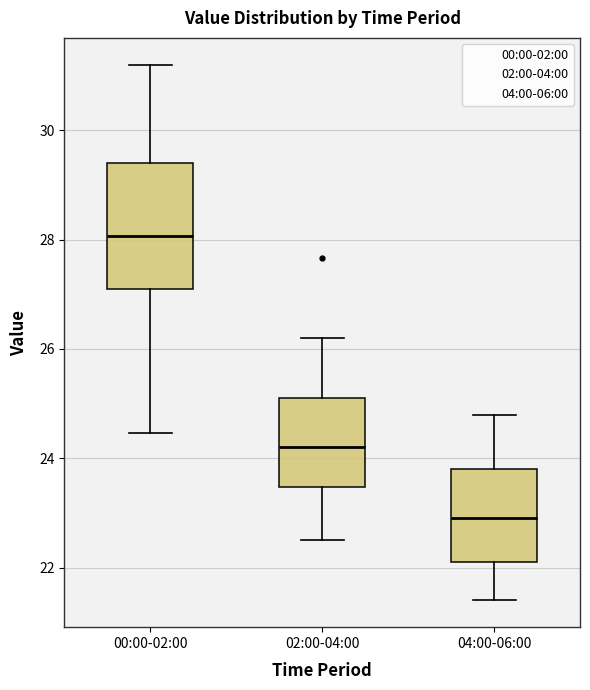

Which box is the tallest, from its lower edge to its upper edge?

00:00-02:00